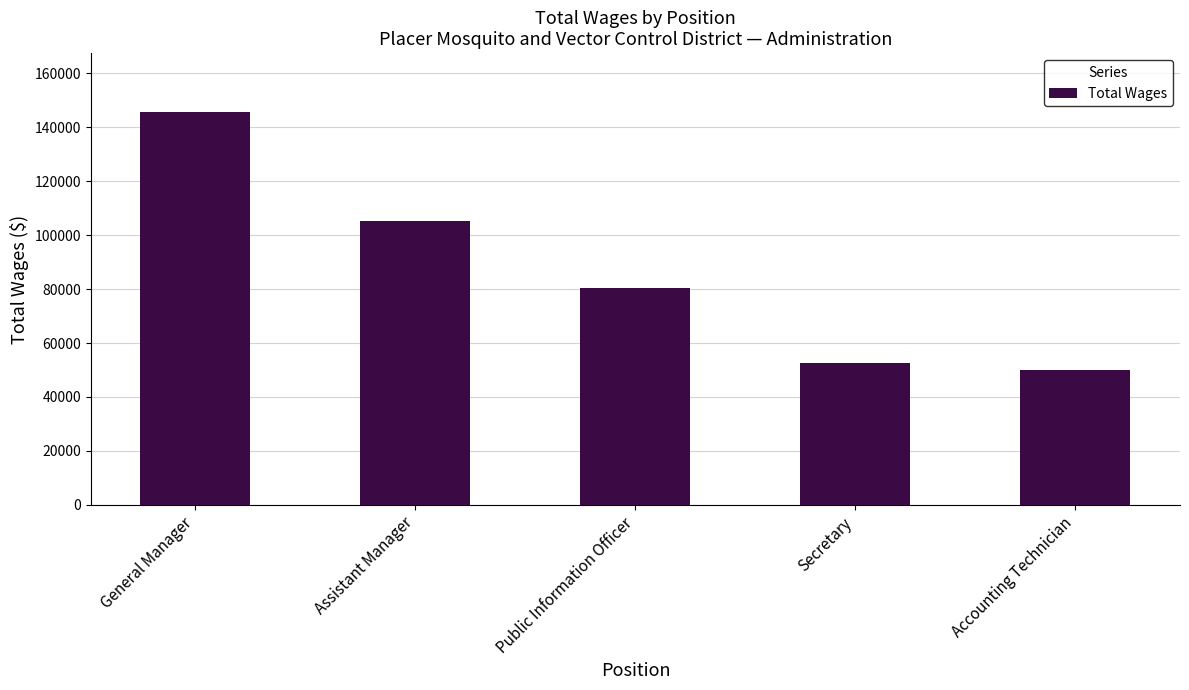

What is the difference between the values at Public Information Officer and Assistant Manager?

24913